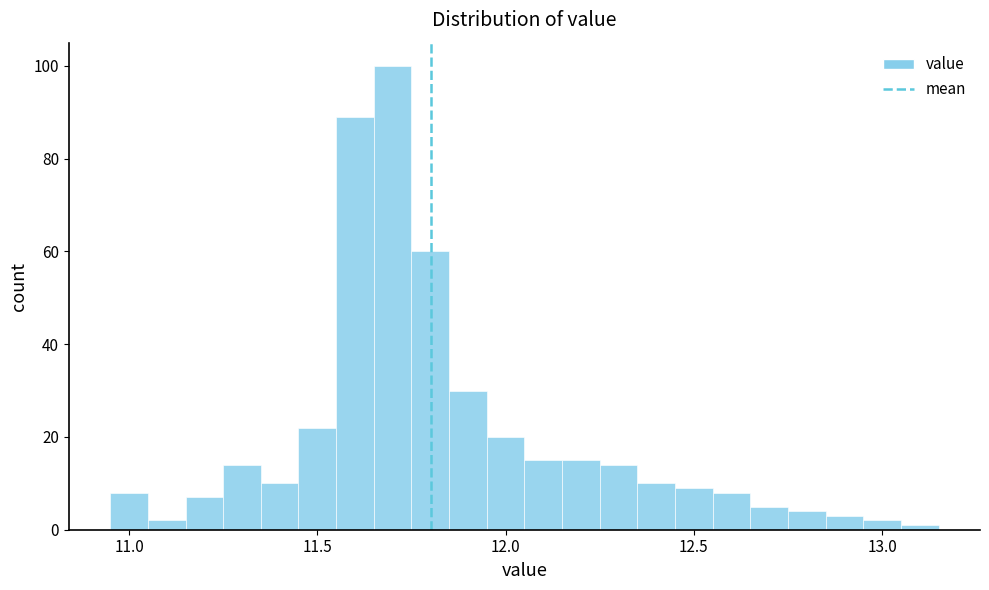

Around what value on the x-axis is the tallest bar? Give the approximate position of its centre, as read against the axis.

11.70